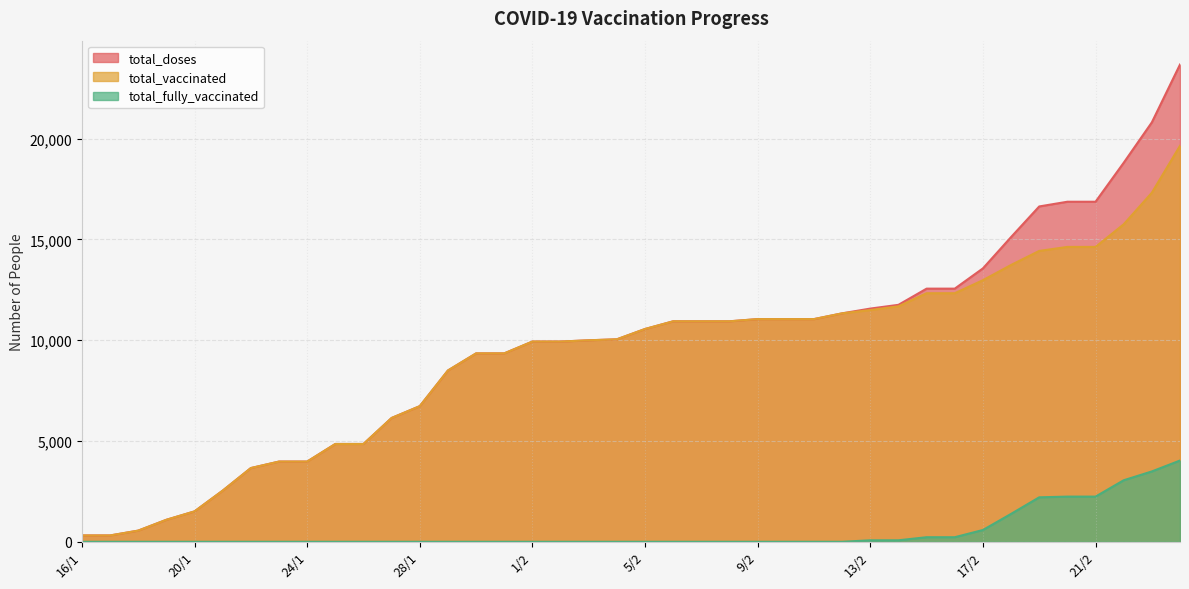

Count the number of data series in this chart.

3